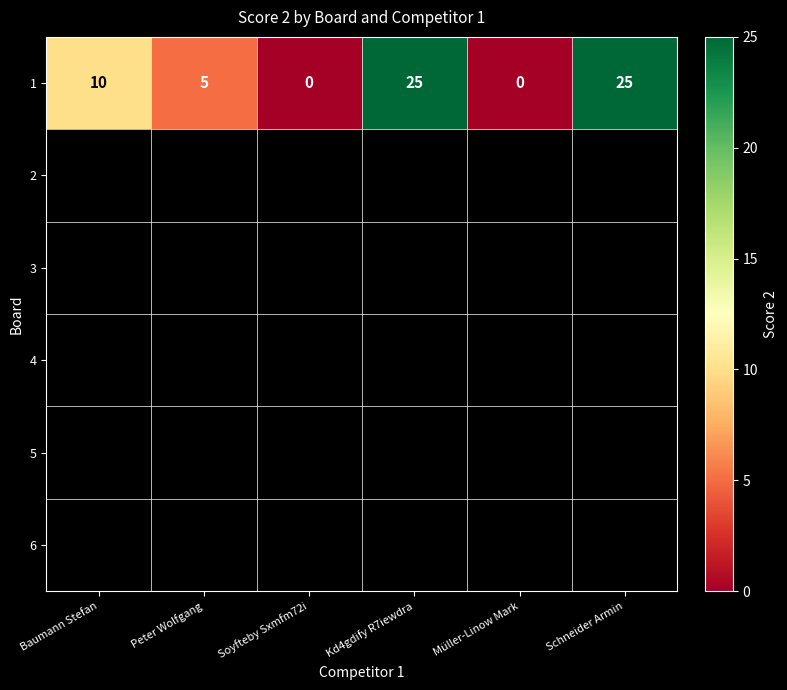

Count the number of values greater than 10.

2